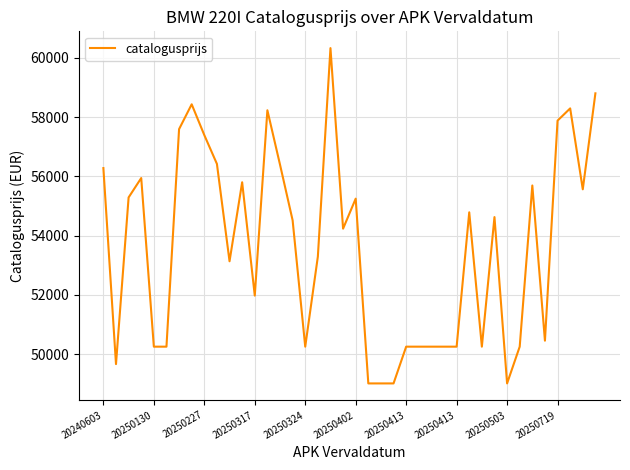

What is the sum of all values?

2144945